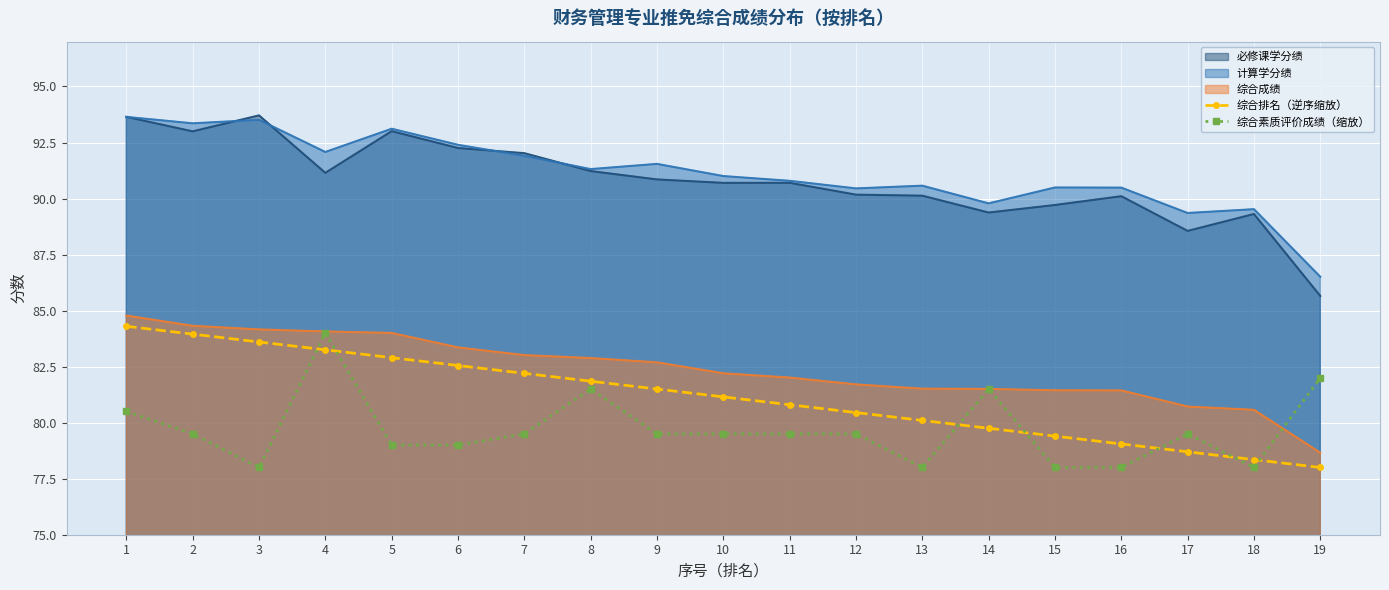

How many values in the 综合排名（逆序缩放） series are below 81?

9